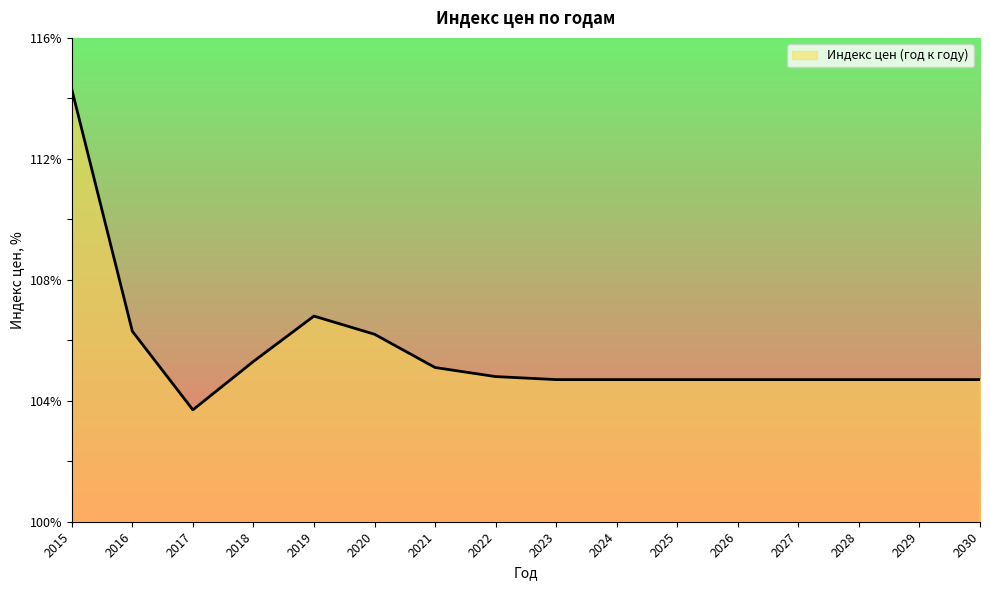

Reading right to left, list all the values displayed in this chart.

104.7	104.7	104.7	104.7	104.7	104.7	104.7	104.7	104.8	105.1	106.2	106.8	105.3	103.7	106.3	114.3